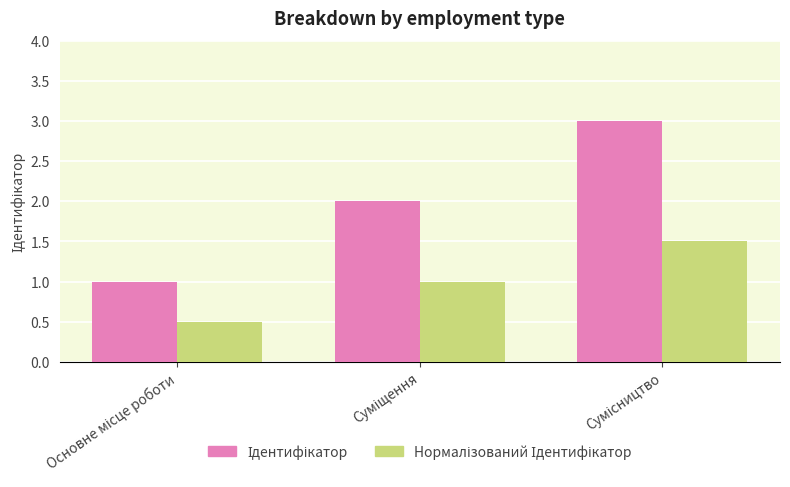

What is the smallest value displayed?

0.5